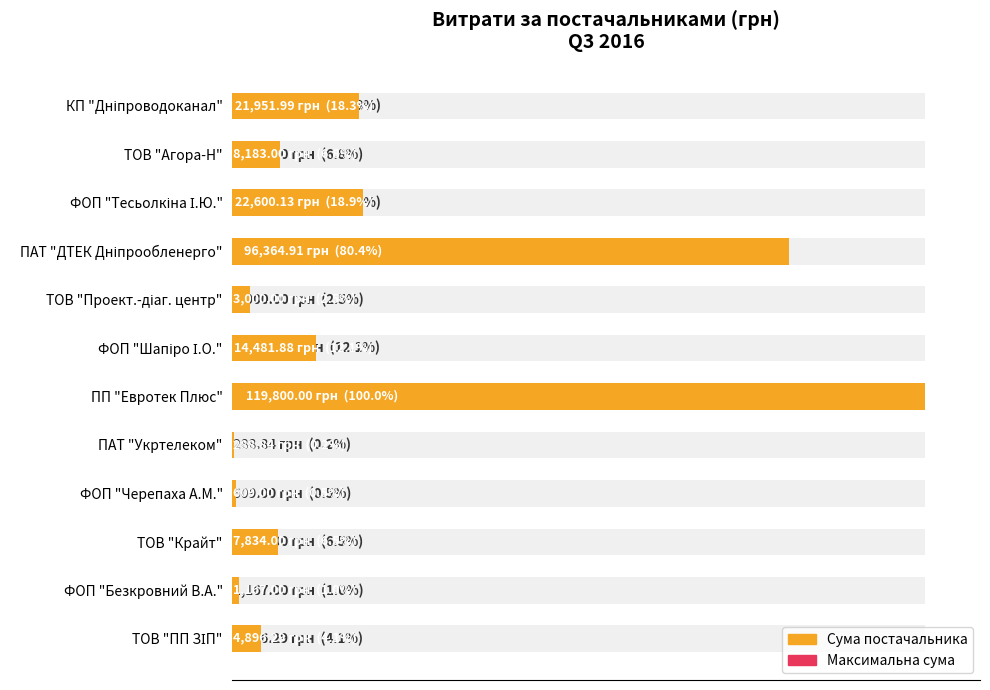

How many values are below 8183?

6